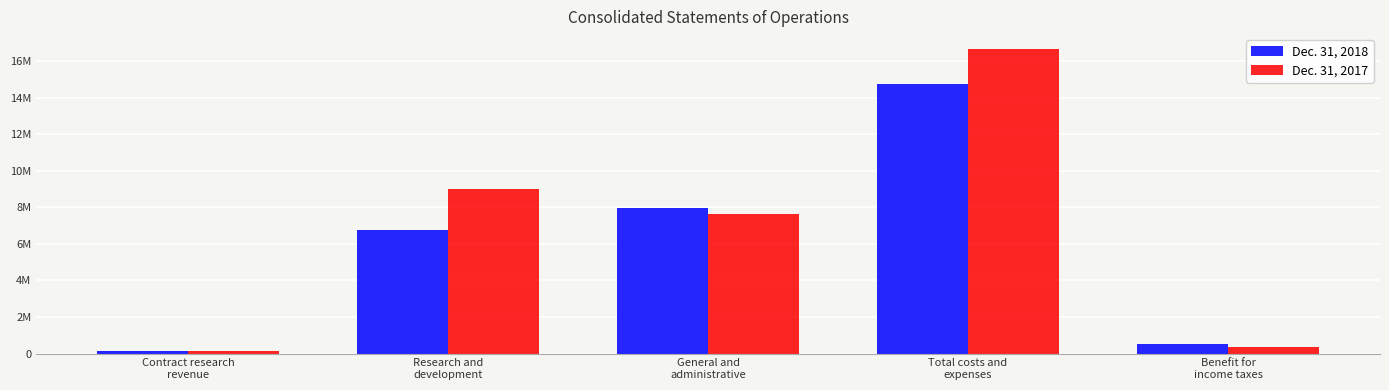

Are the bars grouped side by side (vs. stacked)?

Yes